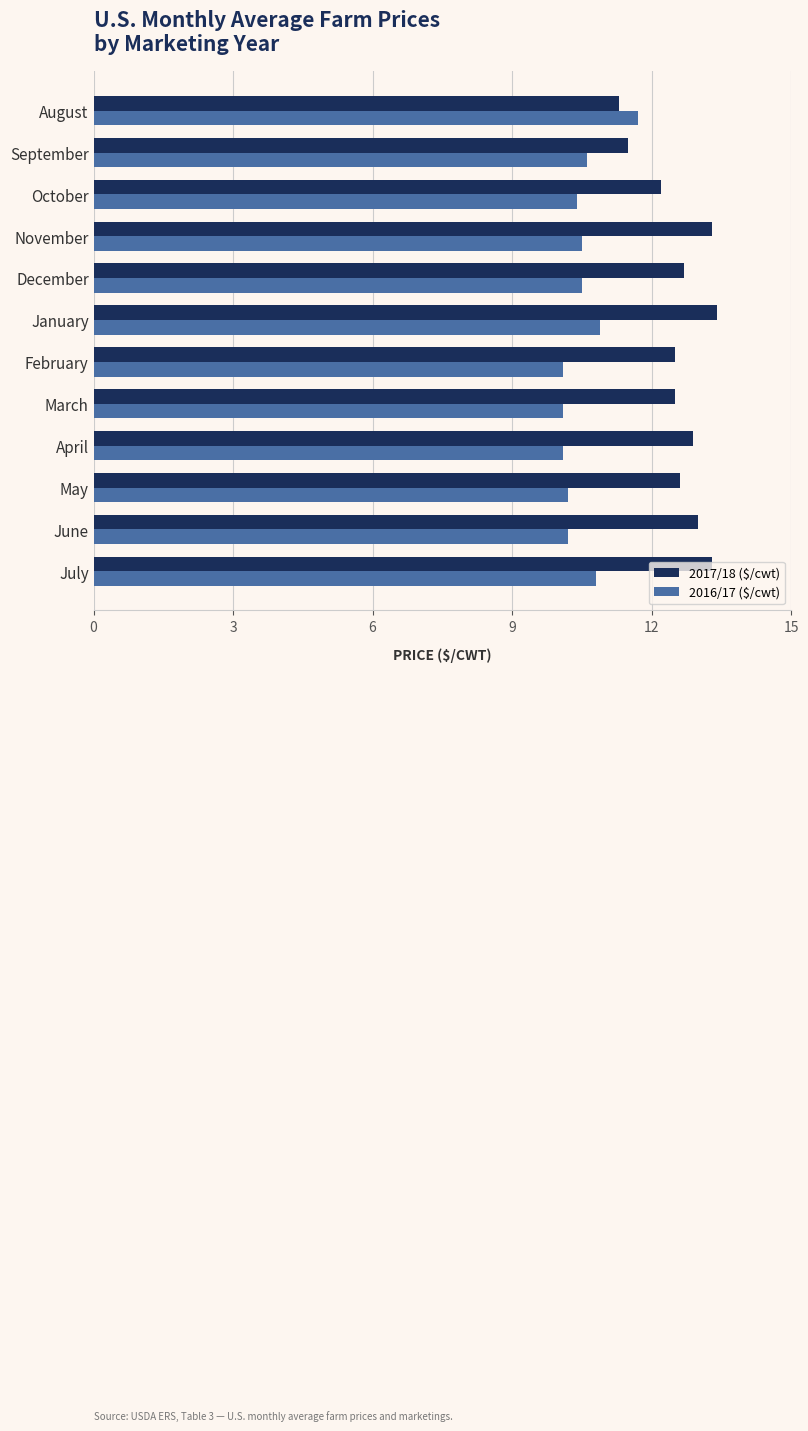

What is the difference between the highest and lowest values at October?

1.8